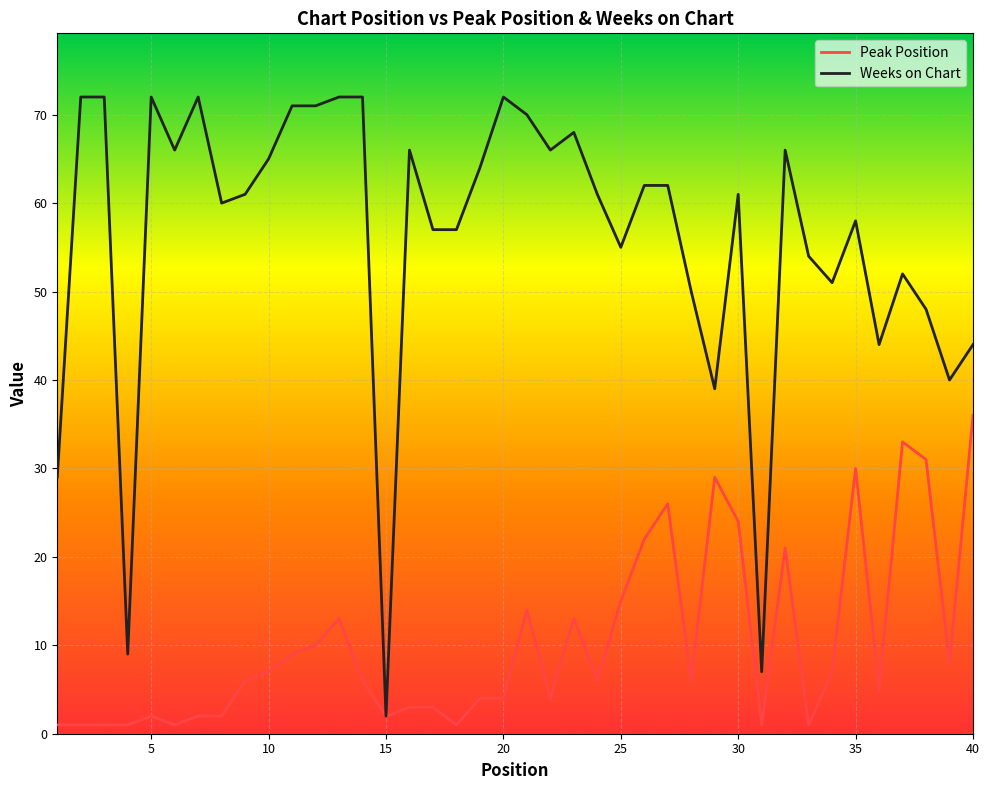

Rank the series by their maximum value, from highest to lowest.

Weeks on Chart, Peak Position